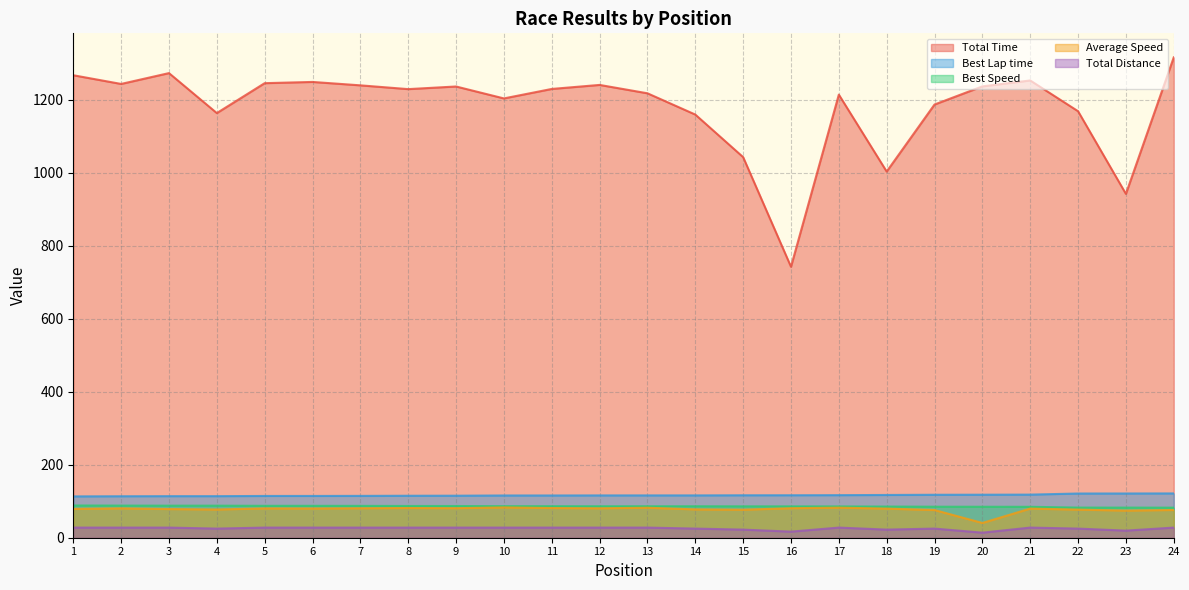

Does the chart have visible grid lines?

Yes